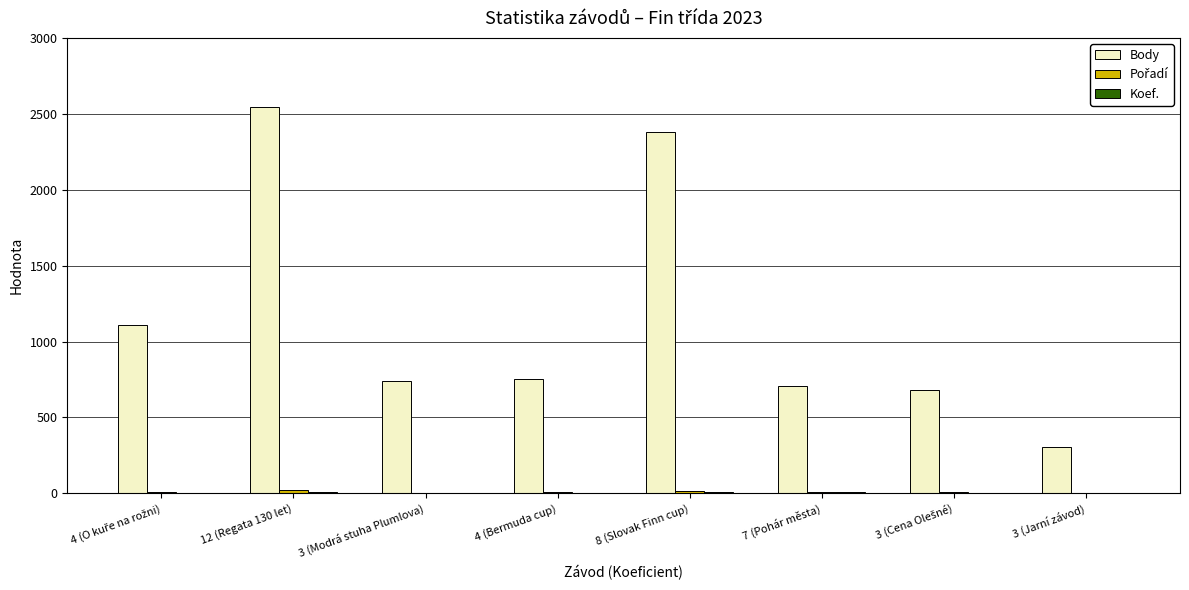

At which category is the sum across all series the highest?

12 (Regata 130 let)